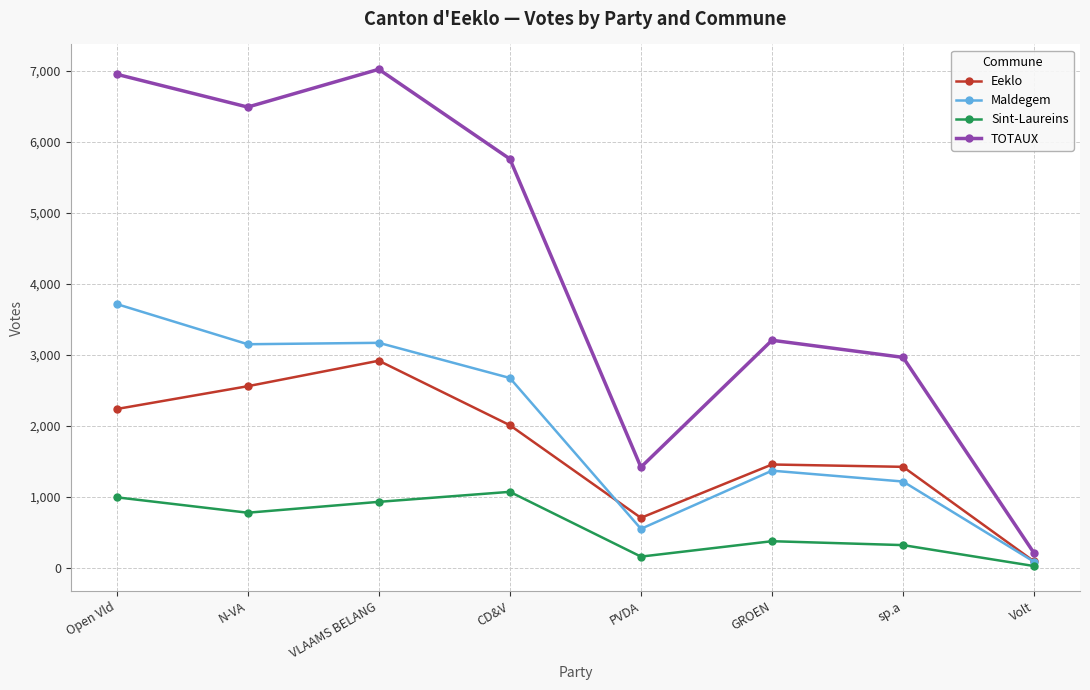

Read the Sint-Laureins value at CD&V.

1073